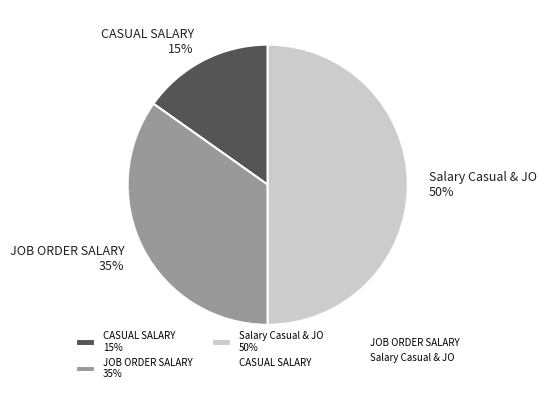

The JOB ORDER SALARY slice represents 35% of the pie. True or false?

True